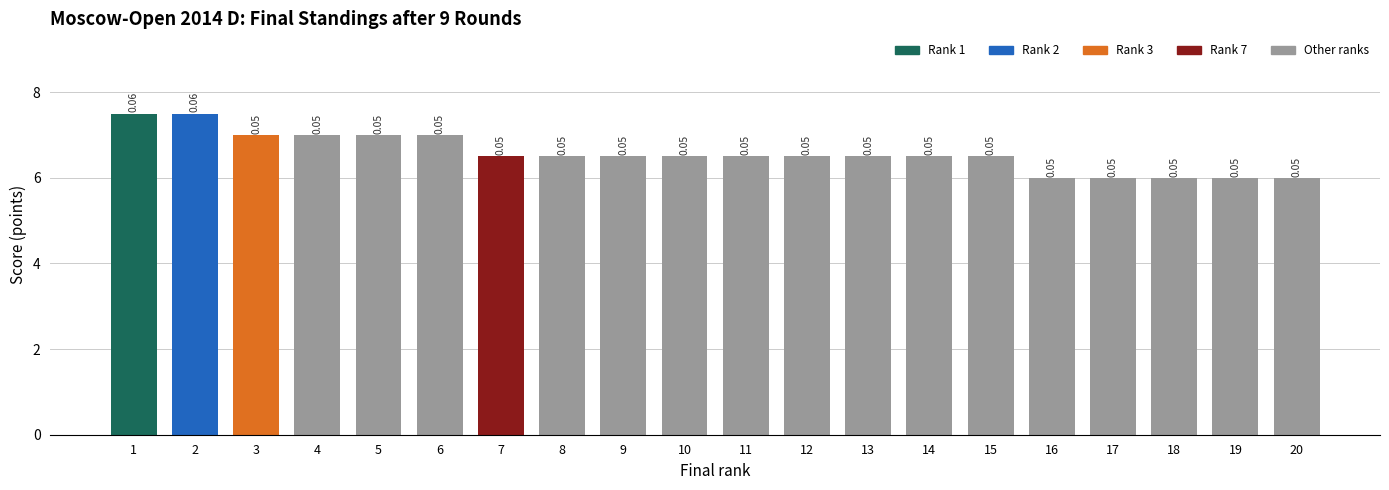

Reading left to right, extract all data points from this chart.

7.5	7.5	7.0	7.0	7.0	7.0	6.5	6.5	6.5	6.5	6.5	6.5	6.5	6.5	6.5	6.0	6.0	6.0	6.0	6.0